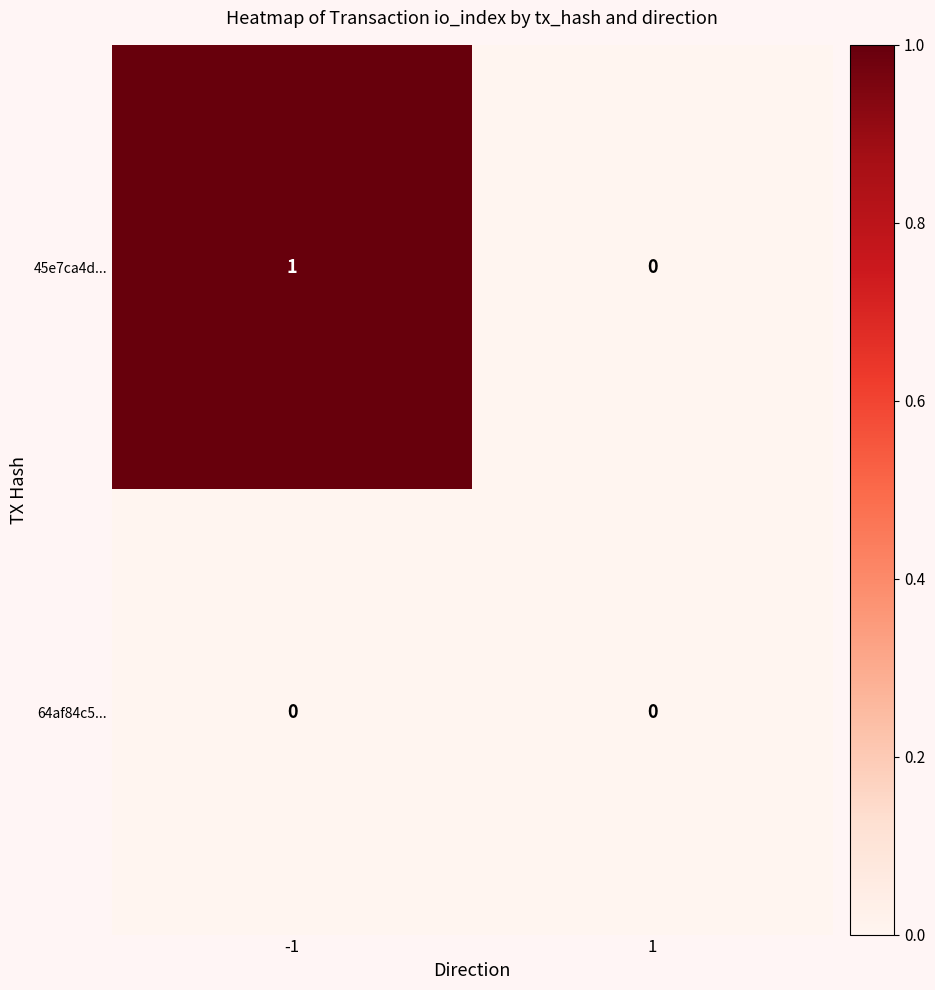

Which series has the largest total across all categories?

45e7ca4d...